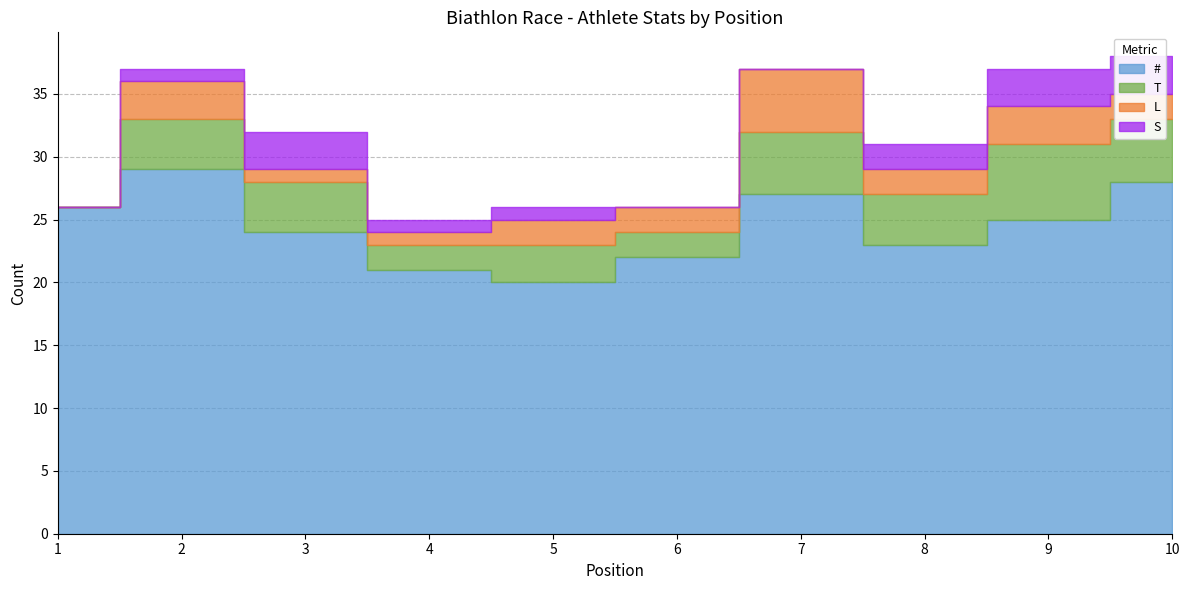

How many interior local peaks does the S series have?

1